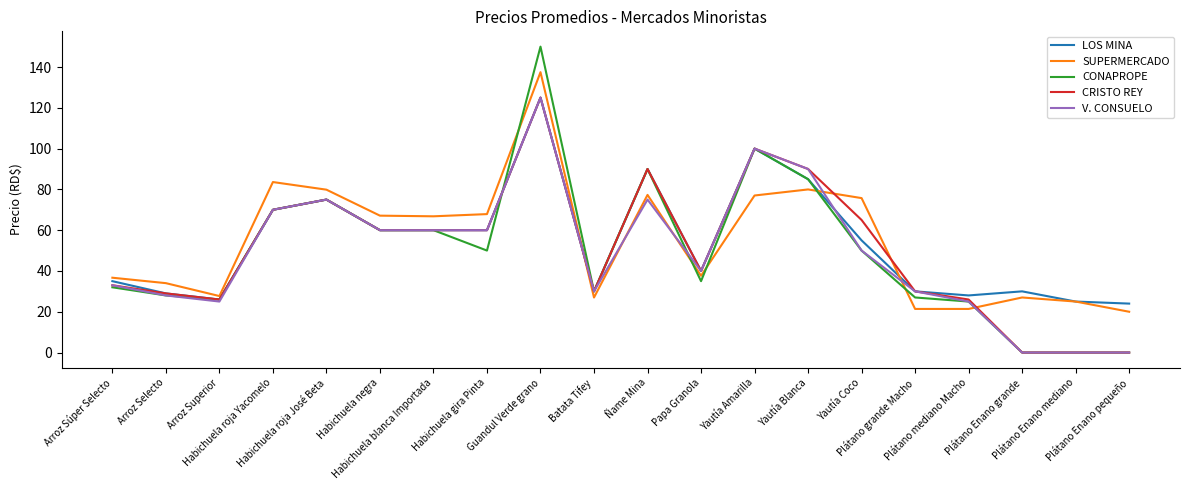

Which series ends up on top after the final intersection of V. CONSUELO and LOS MINA?

LOS MINA